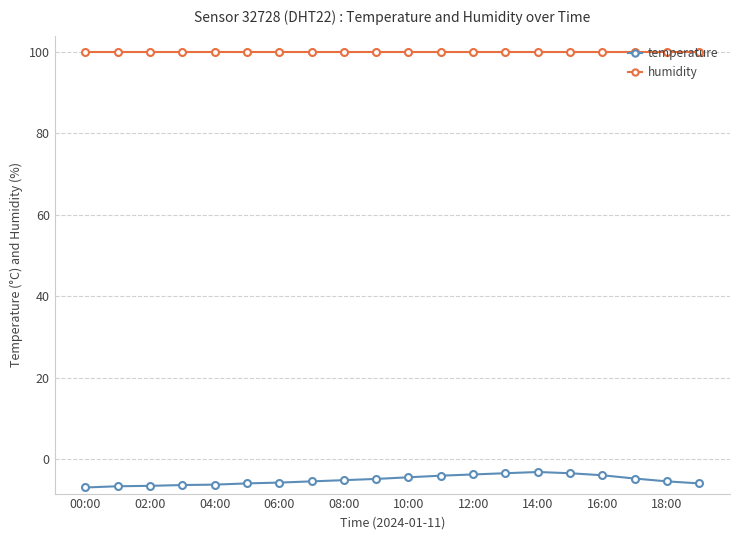

What is the value of the temperature point at the 19th from the left?

-5.5